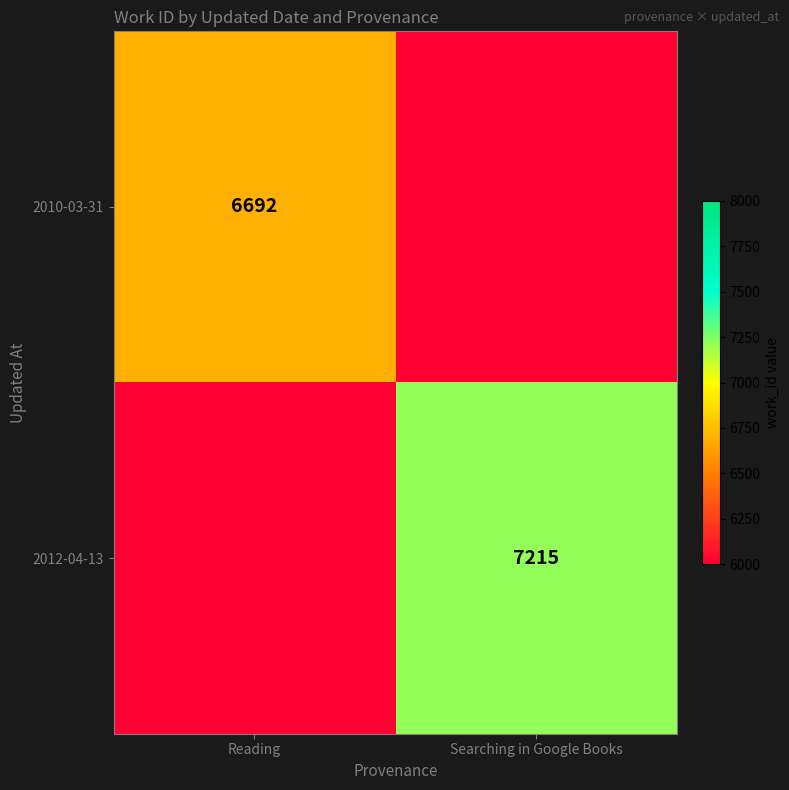

The value of 2012-04-13 at Searching in Google Books is 9603. True or false?

False